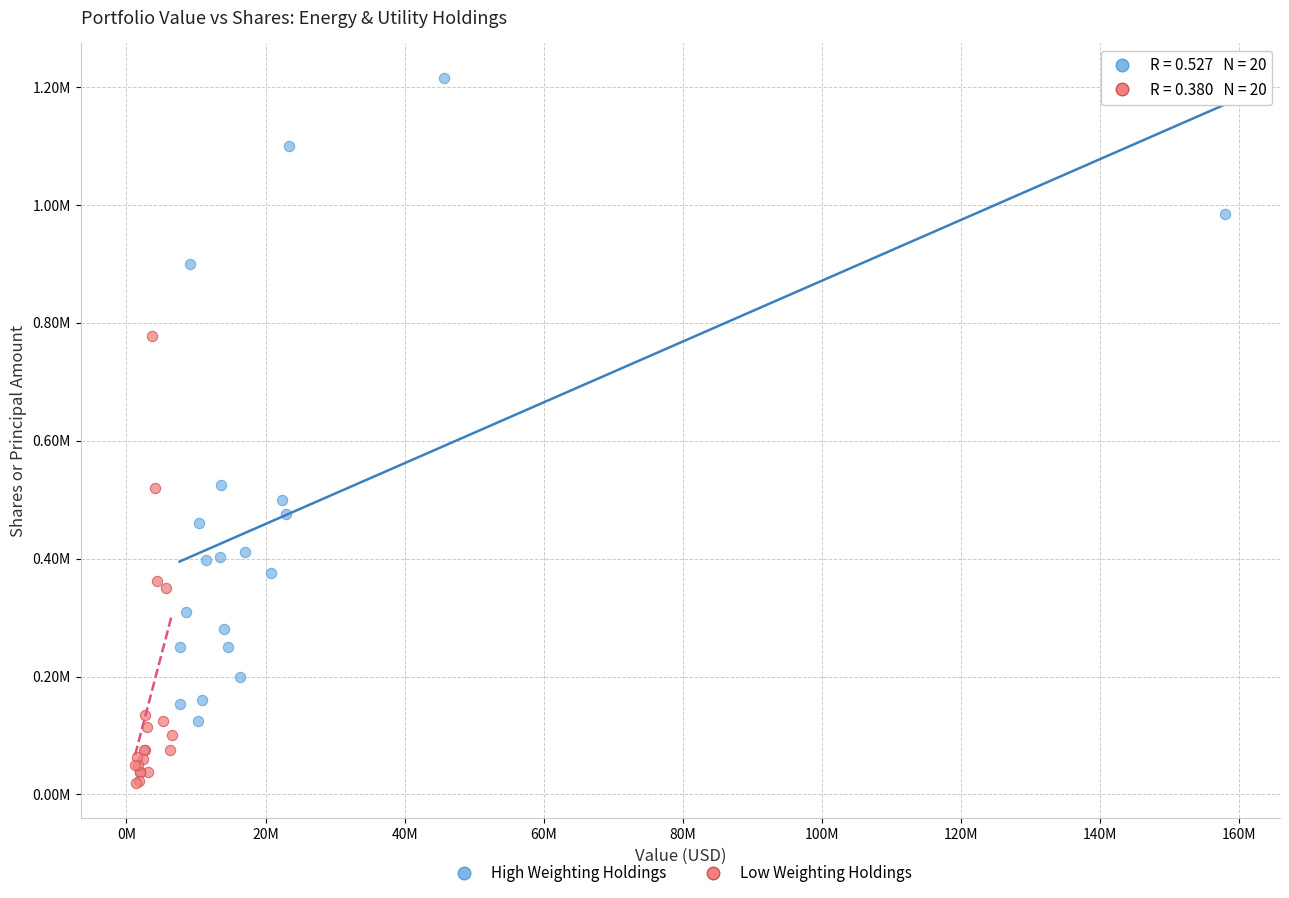

What are all the series names shown in the legend?

High Weighting Holdings, Low Weighting Holdings